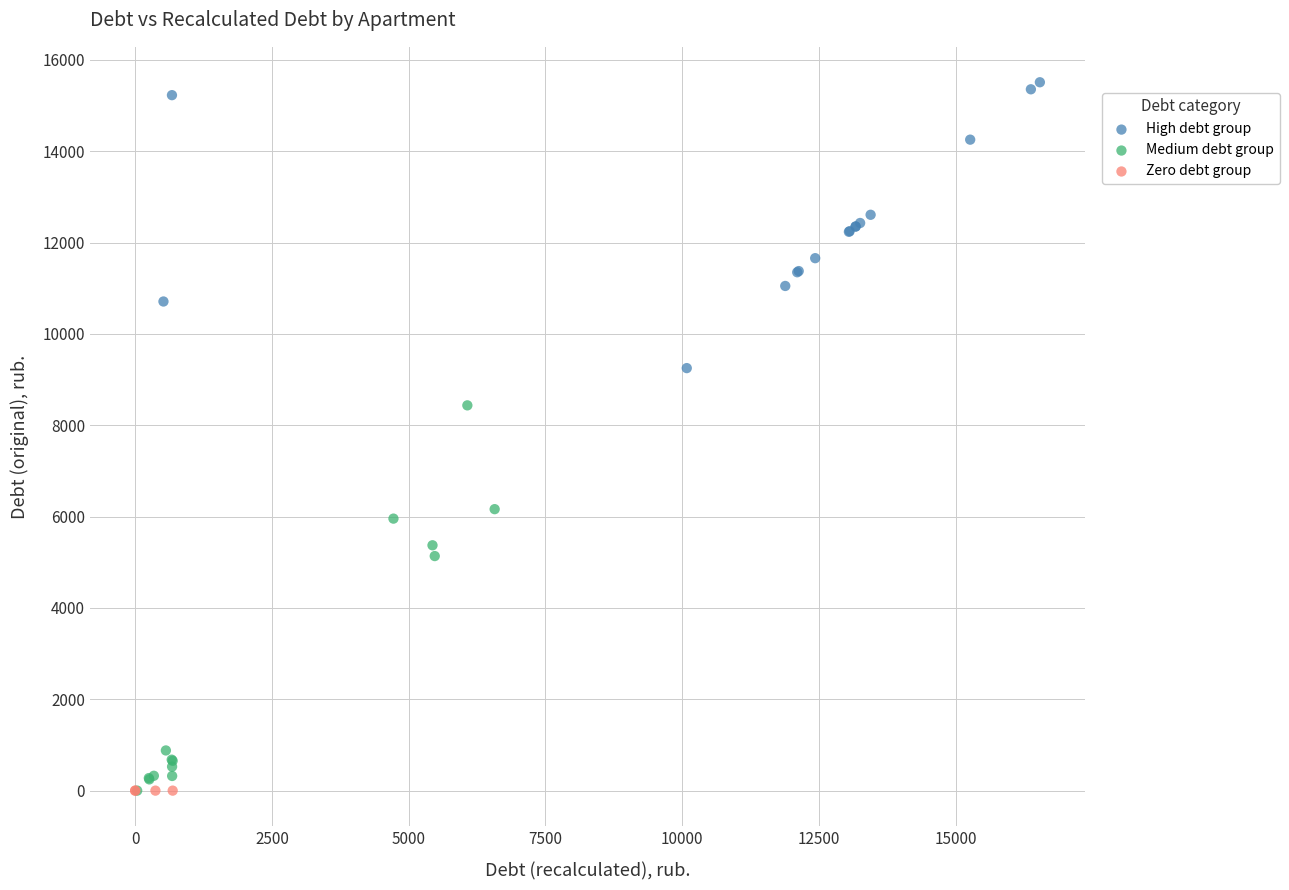

Which series contains the highest Y value?

High debt group